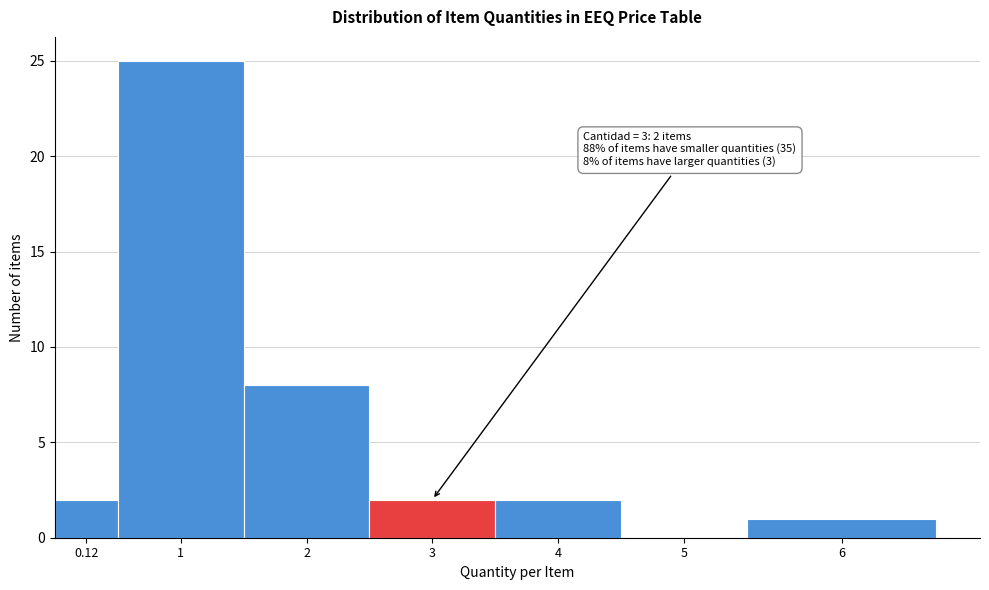

Reading left to right, list all the values displayed in this chart.

0.12=2	1=25	2=8	3=2	4=2	5=0	6=1